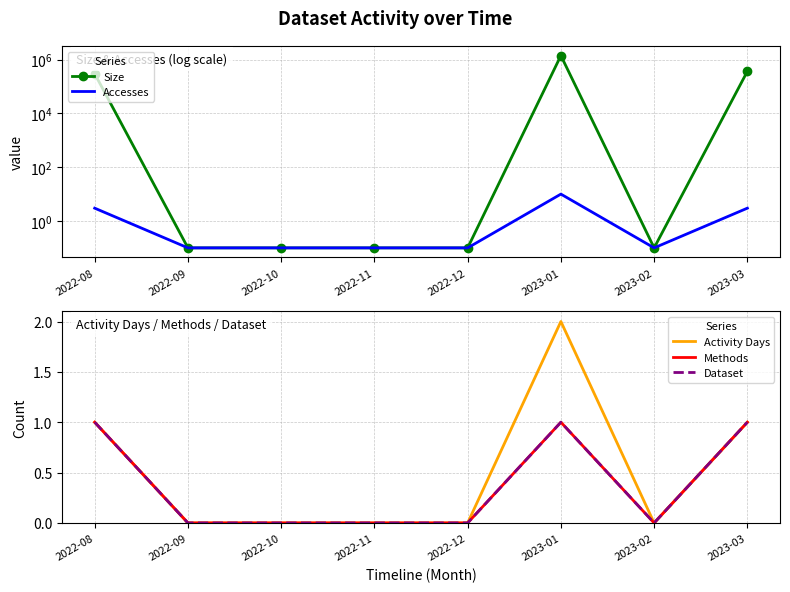

What is the label of the 8th point from the right?

2022-08